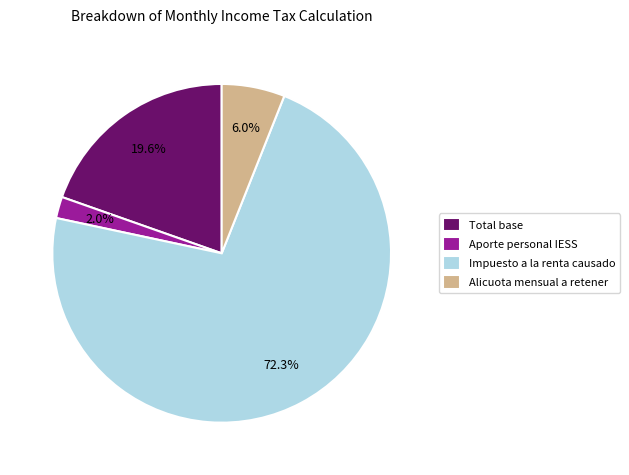

Which category has the biggest portion of the pie?

Impuesto a la renta causado